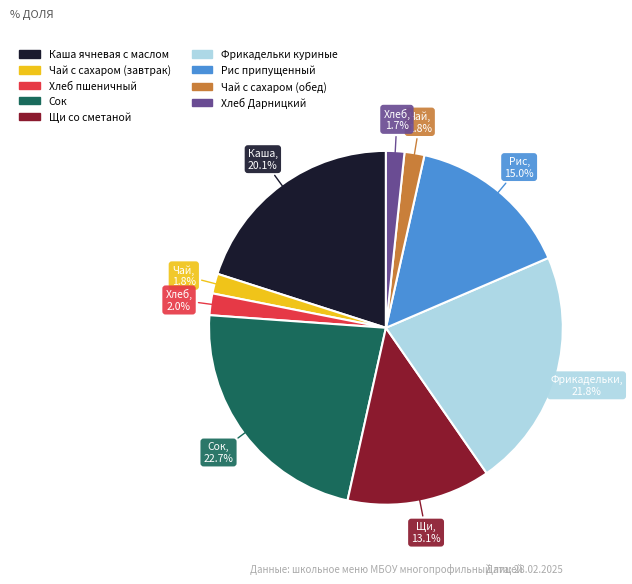

Is there any slice that represents more than half of the pie?

No